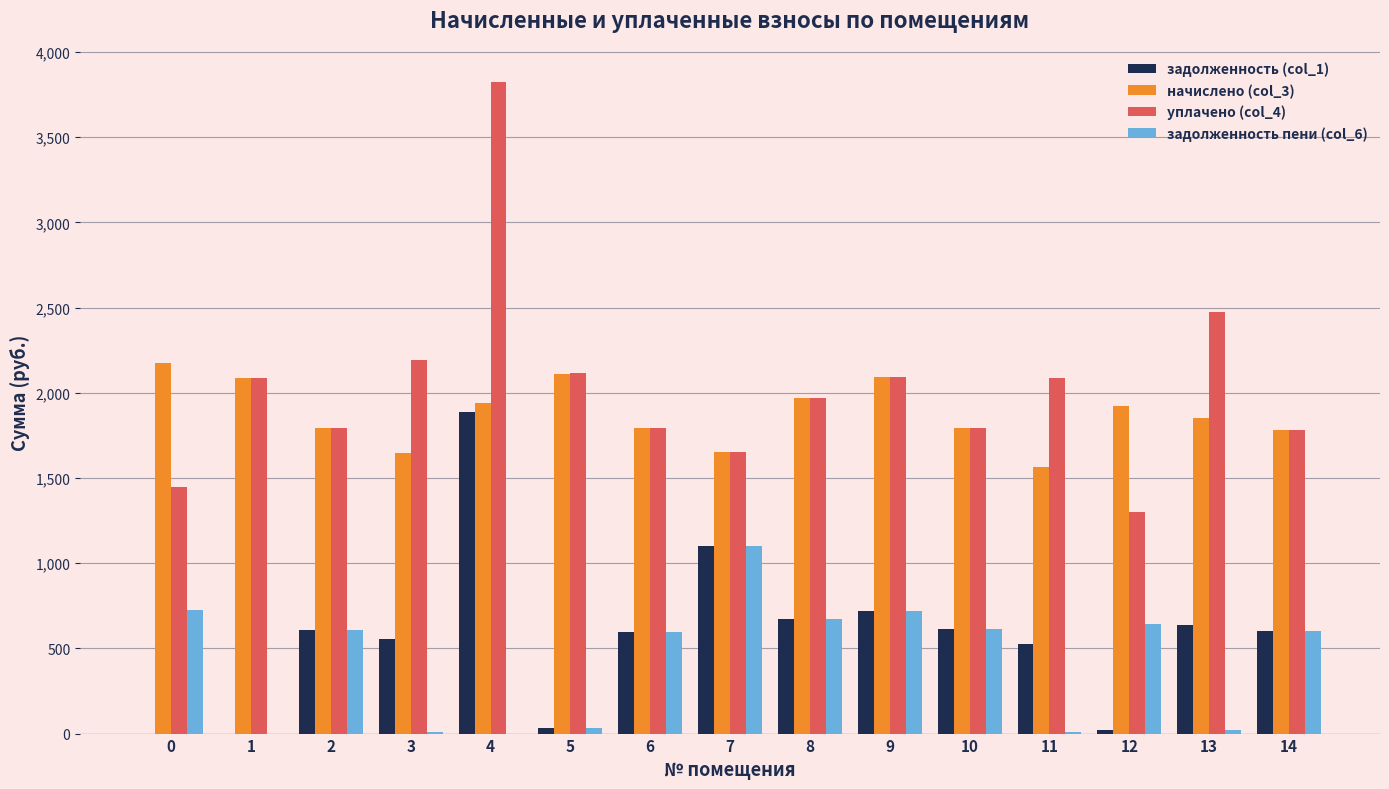

What is the highest value of the уплачено (col_4) series?

3824.4